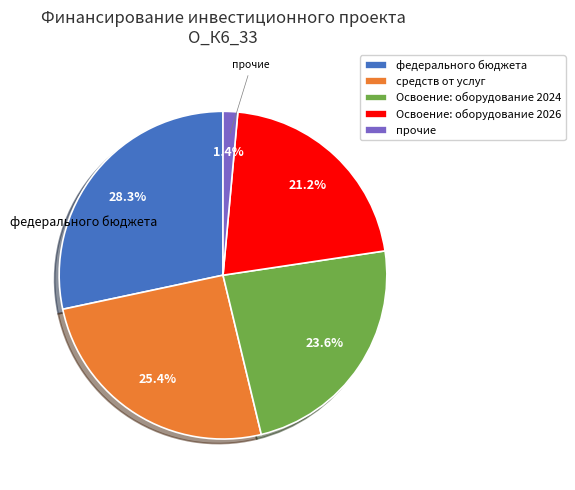

Rank the categories by value from lowest to highest.

прочие, Освоение: оборудование 2026, Освоение: оборудование 2024, средств от услуг, федерального бюджета